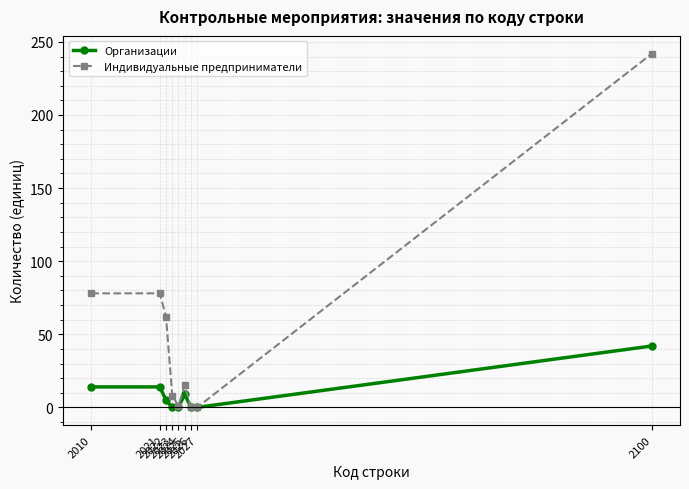

What is the total value across all series at 2010?

92